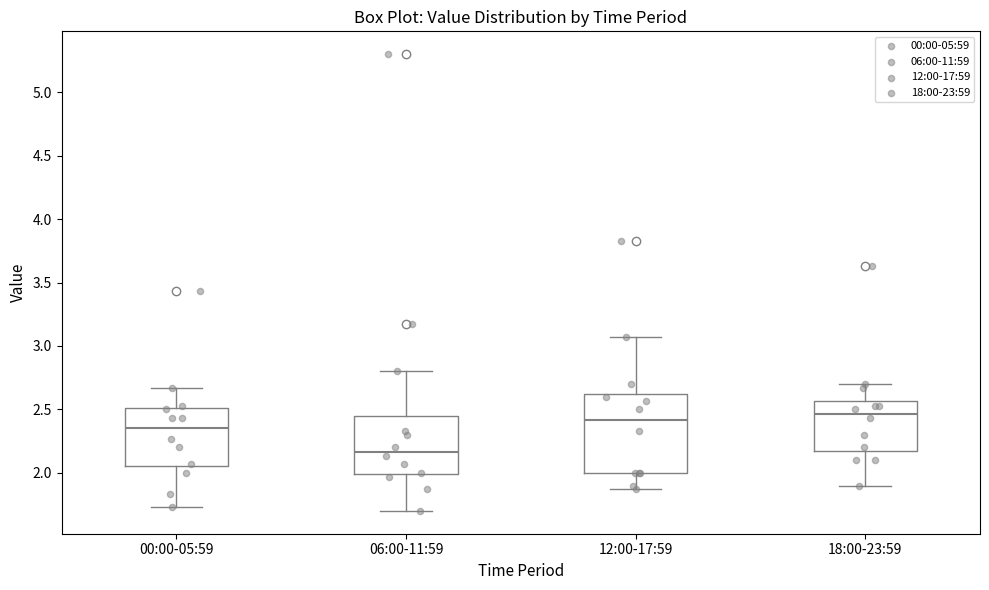

Reading left to right, transcribe this box plot: for each box, give where its median line is, the range the box spans, and where its two whiskers end, as read against the y-axis. The values are not printed on the chart, so give them approximately, as read against the axis.

00:00-05:59: median 2.35, box 2.05 to 2.50, whiskers 1.75 to 2.65
06:00-11:59: median 2.15, box 2.00 to 2.45, whiskers 1.70 to 2.80
12:00-17:59: median 2.40, box 2.00 to 2.65, whiskers 1.85 to 3.05
18:00-23:59: median 2.45, box 2.20 to 2.55, whiskers 1.90 to 2.70